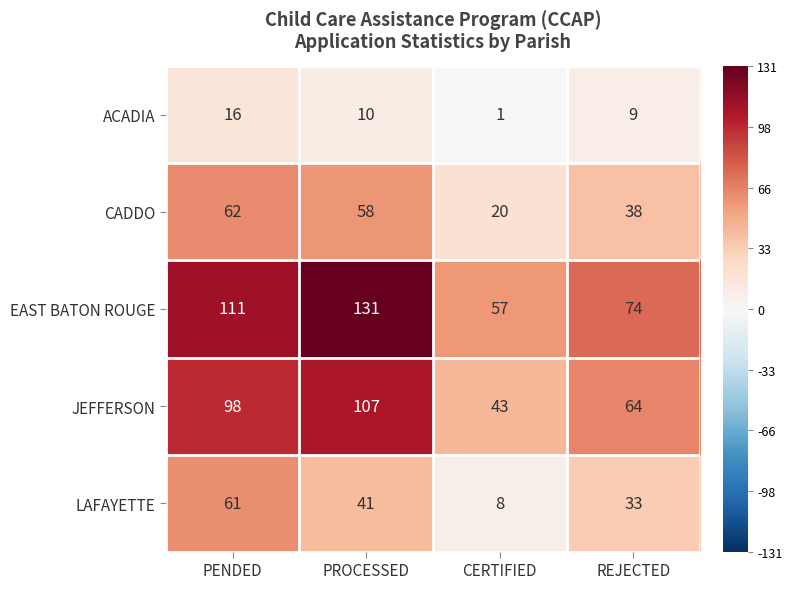

Which label corresponds to the largest value in the chart?

PROCESSED